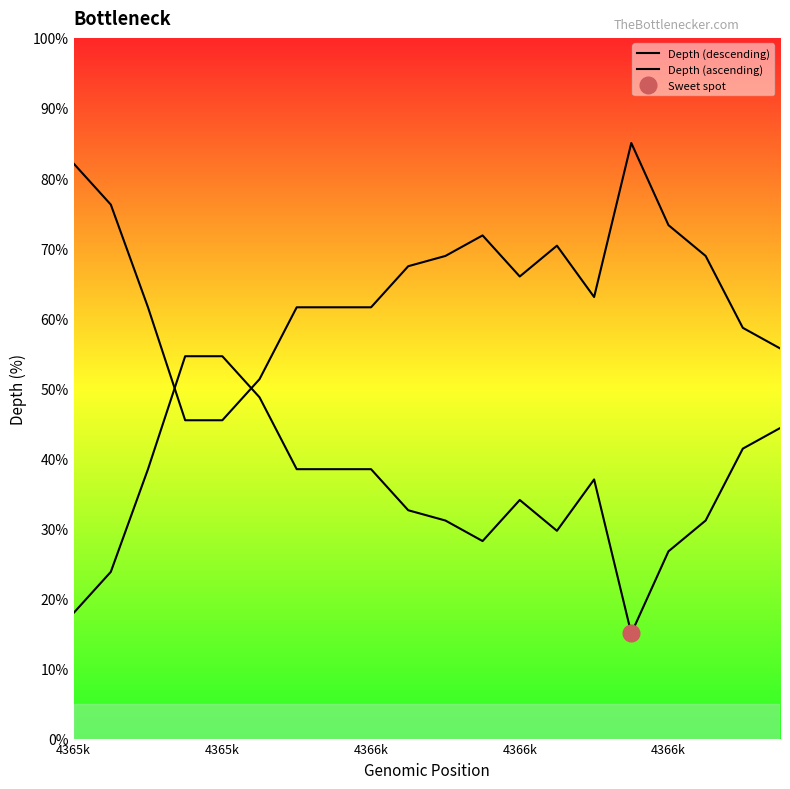

List the series in order of their overall mean, highest first.

Depth (ascending), Depth (descending)